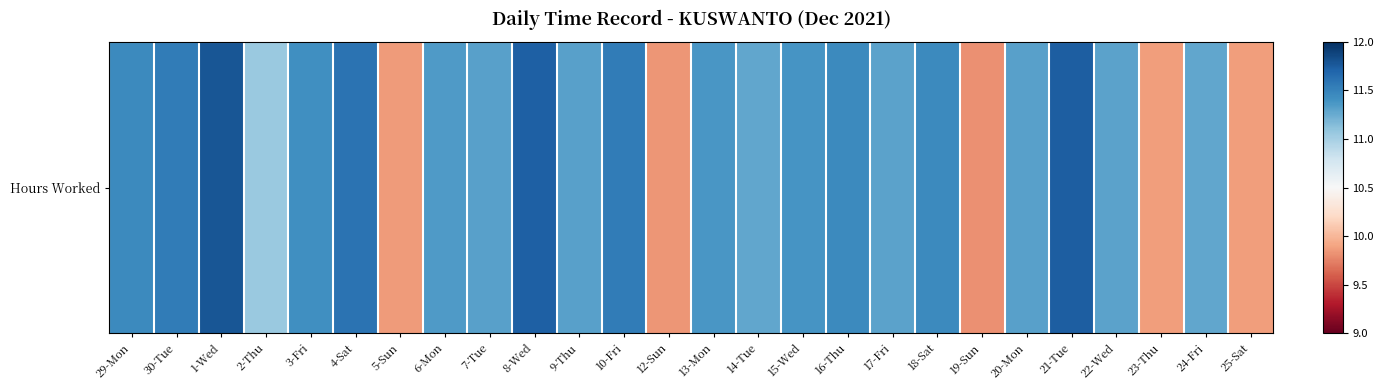

Which category has the highest value across all series?

1-Wed